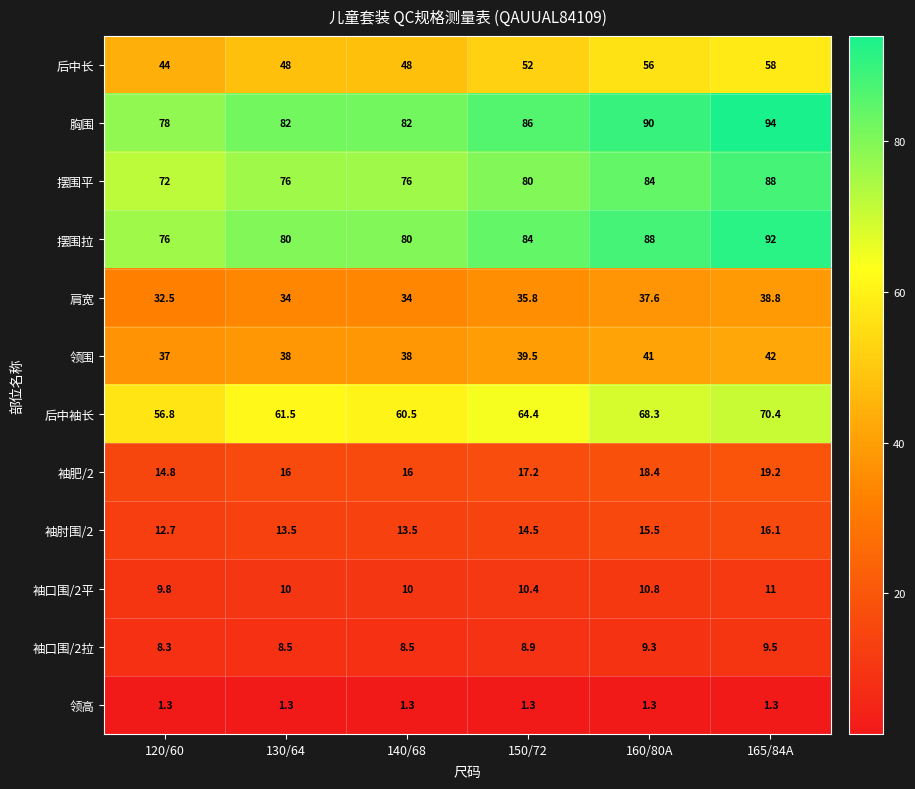

At which label is 后中长 closest to 51?

150/72